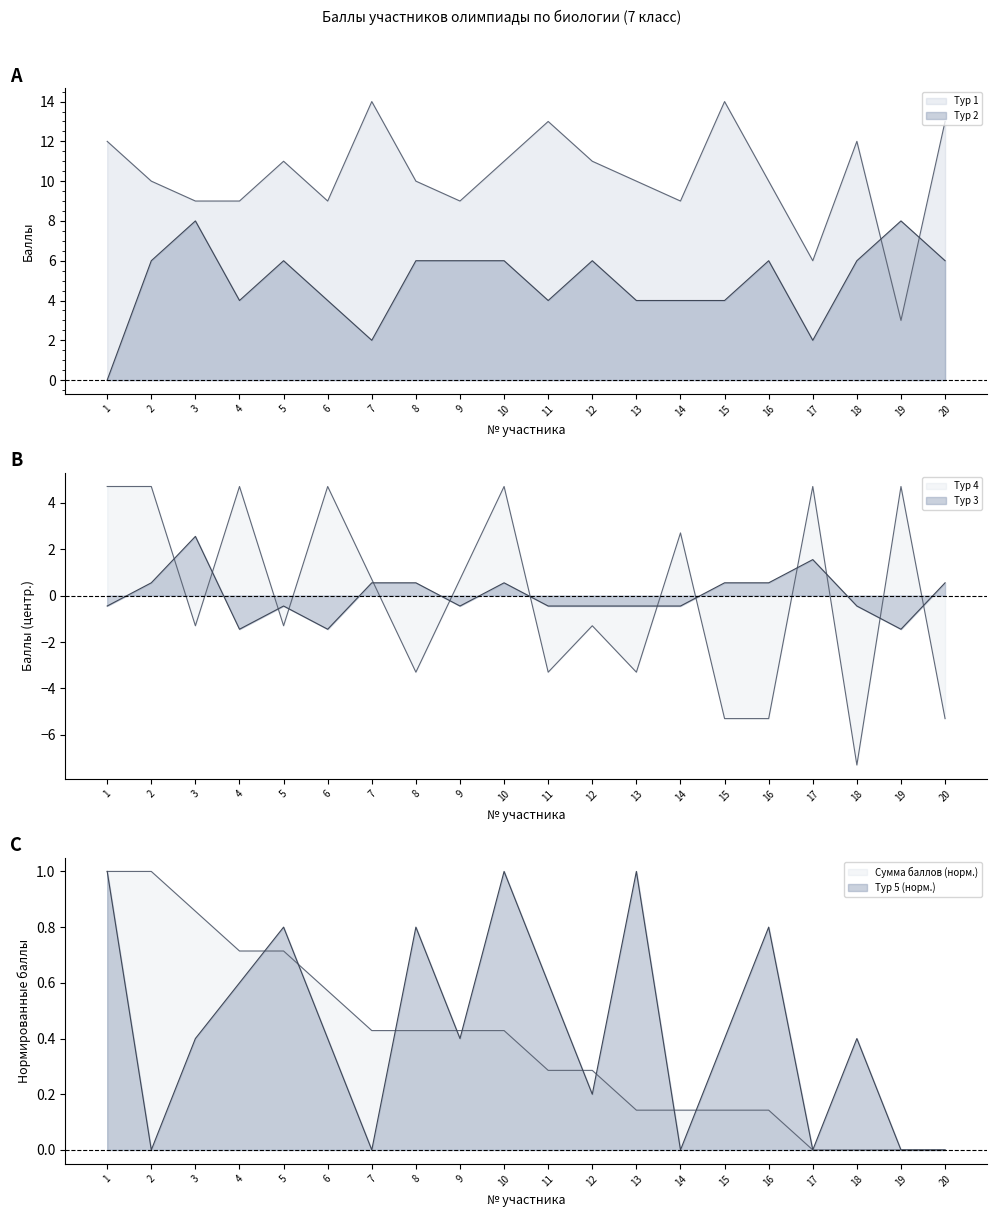

Does the chart have visible grid lines?

No